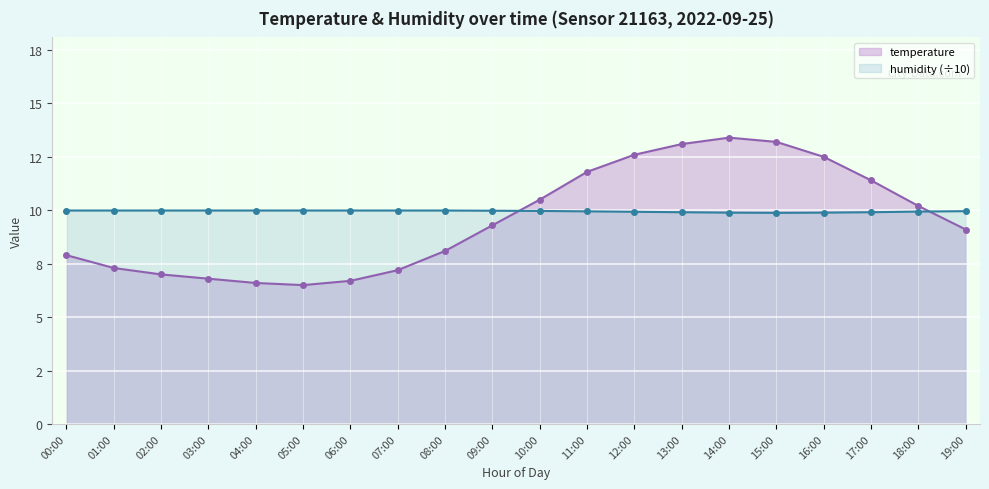

True or false: humidity and temperature cross at least once.

True